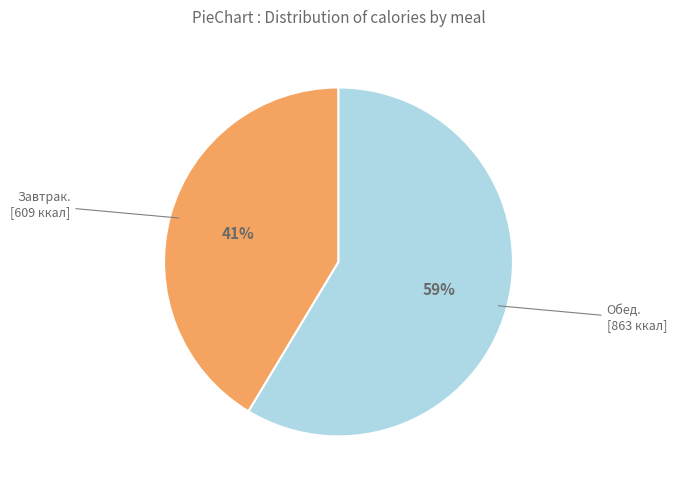

Is there a majority slice in this chart?

Yes